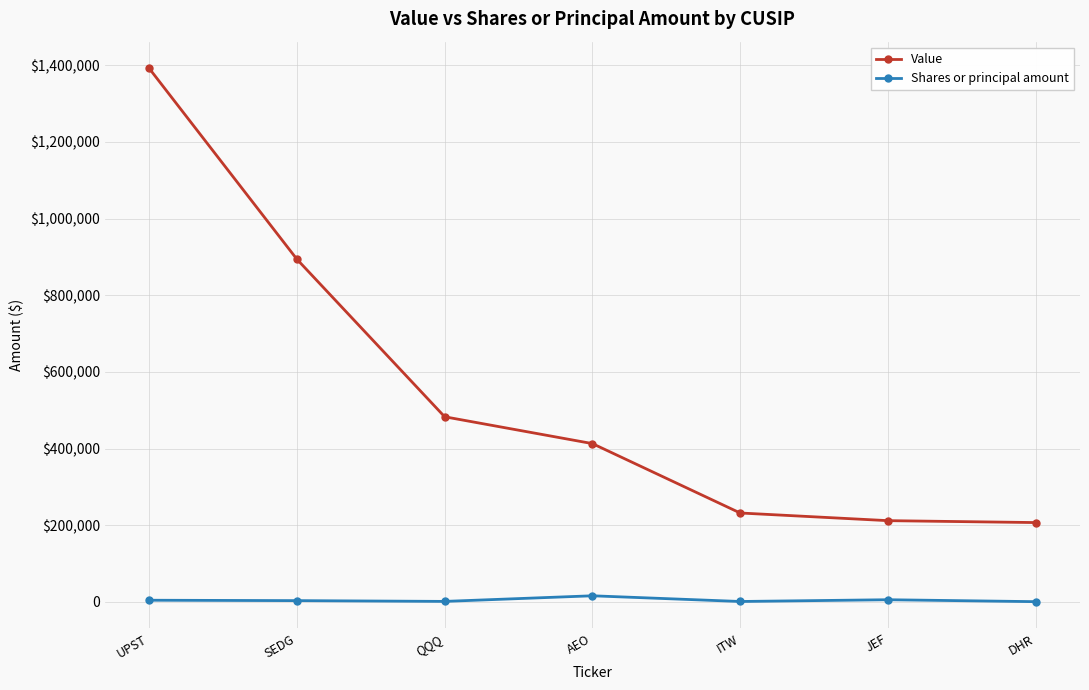

True or false: Value has more than 2 interior local peaks.

False